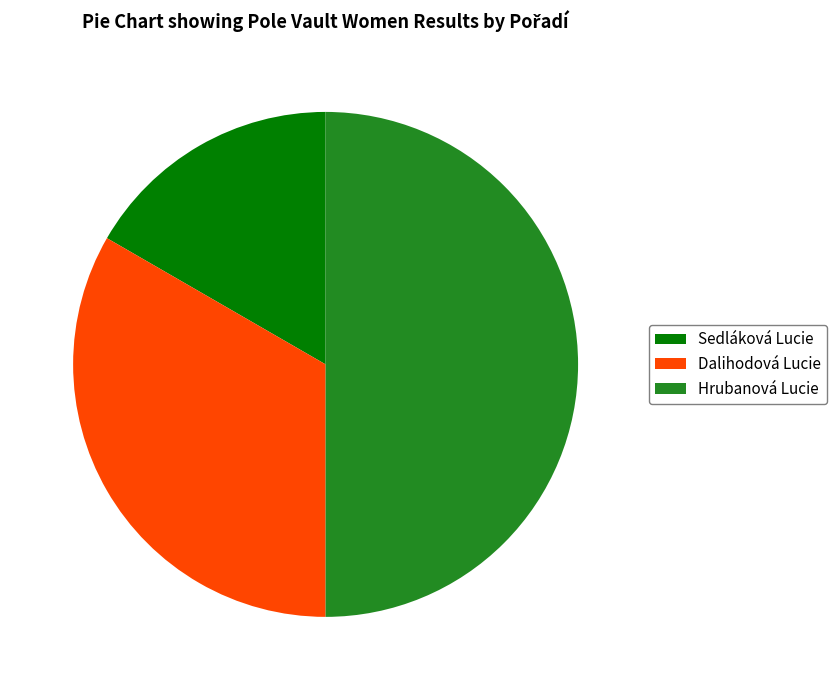

Rank the categories by value from highest to lowest.

Hrubanová Lucie, Dalihodová Lucie, Sedláková Lucie